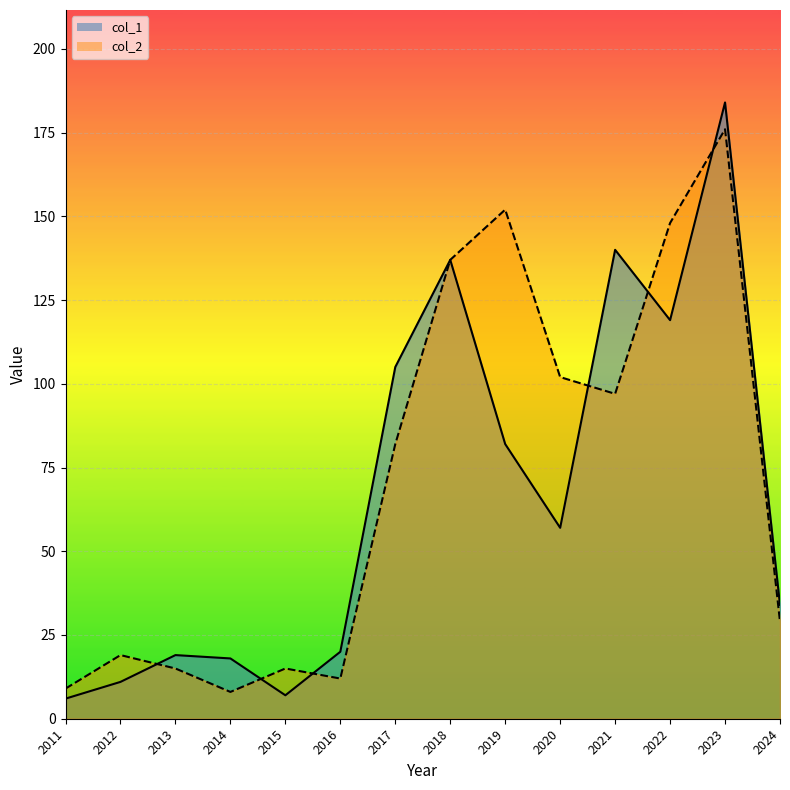

The col_1 series shows 9 at 2011. True or false?

False